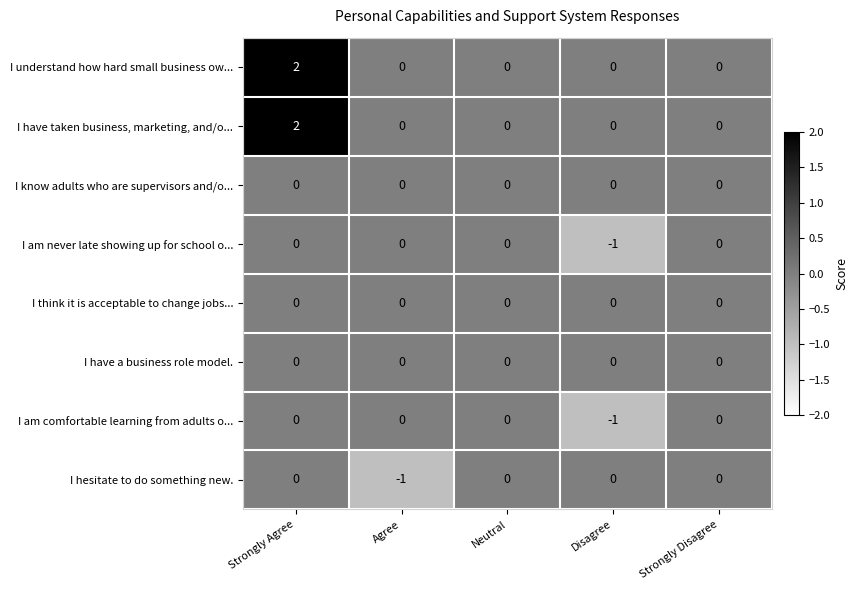

At how many categories does at least one series exceed 1?

1